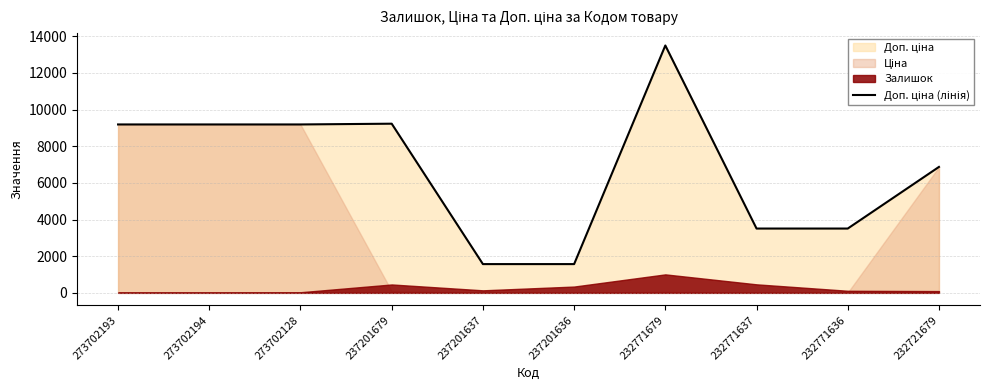

The chart shows a value of 9185.9 at 273702128. True or false?

True